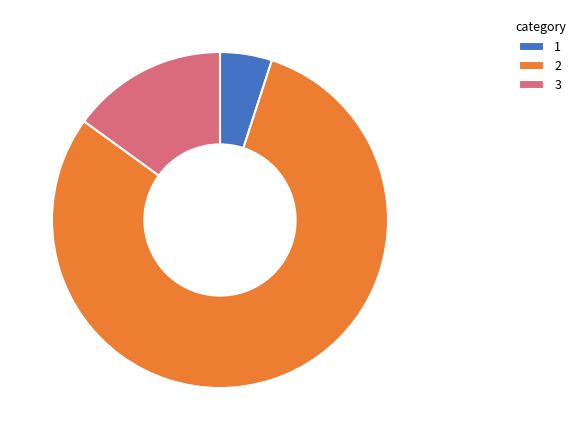

Which category has the smallest portion of the pie?

1